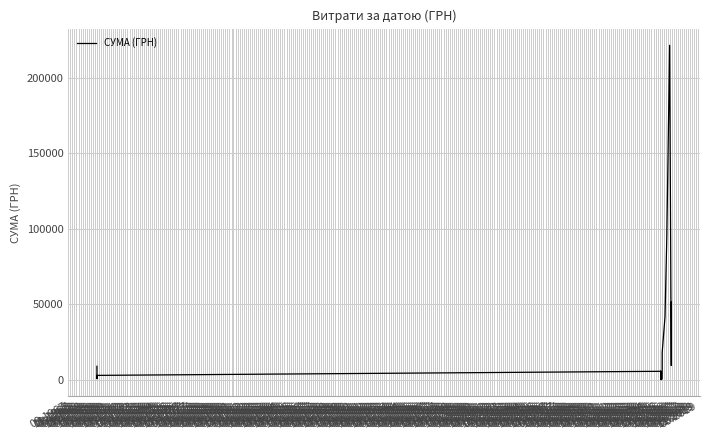

What value does the data have at 11.1973?

221368.2